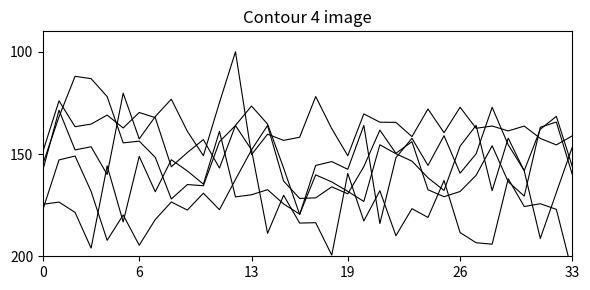

Reading left to right, what are all the values shown in this chart?

Yield (bu/A): 157.7	128.6	148.0	146.5	160.0	120.3	142.6	131.7	123.2	138.9	150.8	124.9	100.0	150.3	140.3	143.3	141.8	121.9	137.6	150.8	130.4	134.4	134.5	141.5	128.0	139.6	127.1	137.4	136.3	138.7	136.3	142.4	145.5	141.1
Whole Milled Rice (%): 154.7	131.8	112.0	113.1	121.9	144.5	143.7	151.6	172.0	164.9	165.5	144.0	136.1	147.9	136.1	163.2	171.7	171.4	166.1	169.5	156.2	138.3	149.6	144.0	167.5	170.9	168.3	160.4	146.0	163.5	170.6	136.9	134.4	160.1
Total Milled Rice (%): 148.6	124.0	136.6	135.4	130.9	137.3	129.7	132.2	156.2	149.3	142.9	156.8	136.0	126.5	135.4	156.8	179.6	155.6	153.7	157.5	136.0	184.0	151.8	142.3	155.6	141.1	159.4	149.9	127.2	145.5	158.1	137.9	131.6	156.2
Chalk (%): 174.6	173.5	178.5	196.0	155.8	183.2	151.2	168.5	152.8	158.3	164.7	138.9	171.0	169.9	167.4	174.4	179.4	160.2	163.6	168.2	173.2	145.5	149.9	153.5	161.6	167.8	146.2	136.0	167.9	142.2	158.3	191.3	168.9	146.5
Harvest Moisture (%): 177.1	152.9	151.0	168.3	192.2	179.8	194.6	182.0	173.4	177.4	169.1	177.2	162.4	148.0	188.7	170.2	183.8	183.6	199.4	159.5	182.7	167.9	189.9	176.7	181.0	163.0	188.4	193.4	194.1	162.1	175.7	174.3	177.1	208.0